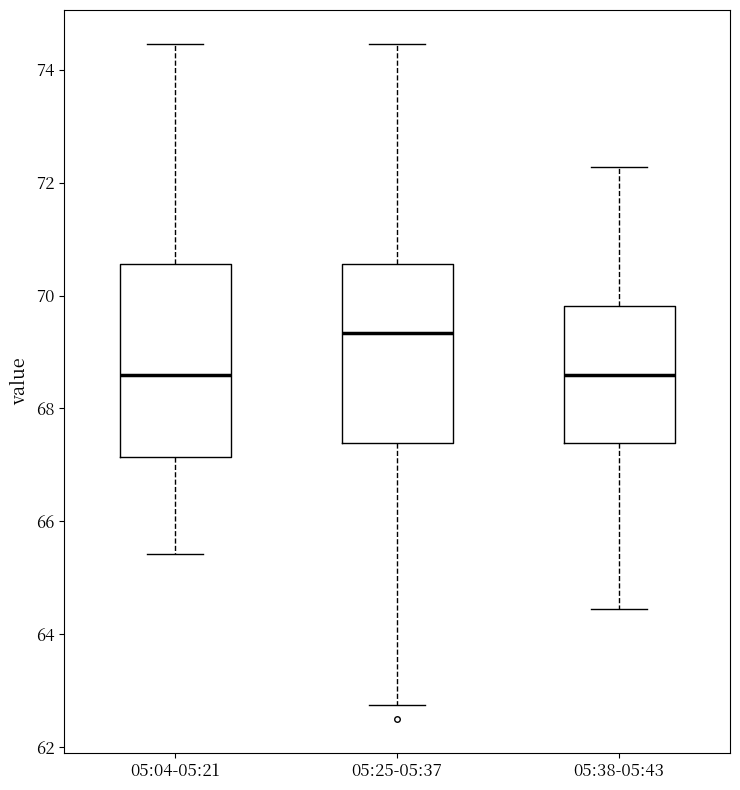

Reading left to right, read every box against the y-axis: the position of its median line, the range the box covers, and the ends of its whiskers. The values are not printed on the chart, so give them approximately, as read against the axis.

05:04-05:21: median 68.6, box 67.2 to 70.6, whiskers 65.4 to 74.4
05:25-05:37: median 69.4, box 67.4 to 70.6, whiskers 62.8 to 74.4
05:38-05:43: median 68.6, box 67.4 to 69.8, whiskers 64.4 to 72.2